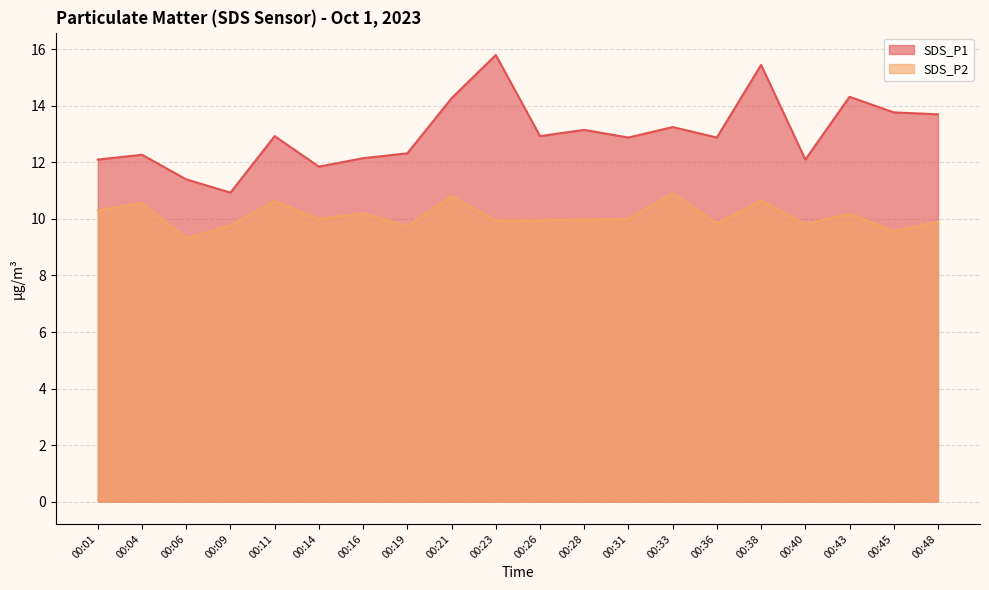

Where is the first local maximum for SDS_P2?

00:04